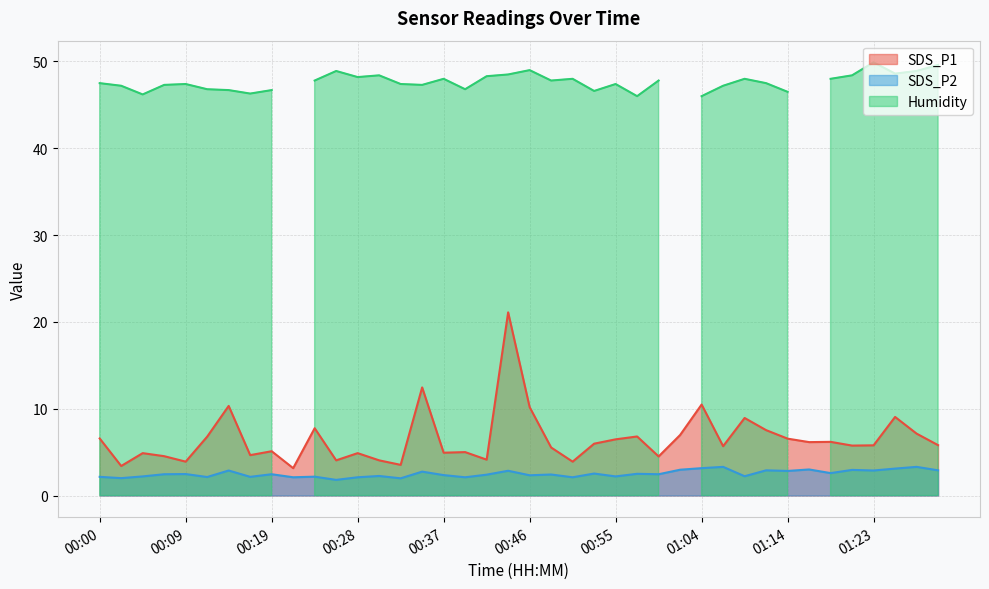

The value of SDS_P1 at 01:07 is 5.7. True or false?

True